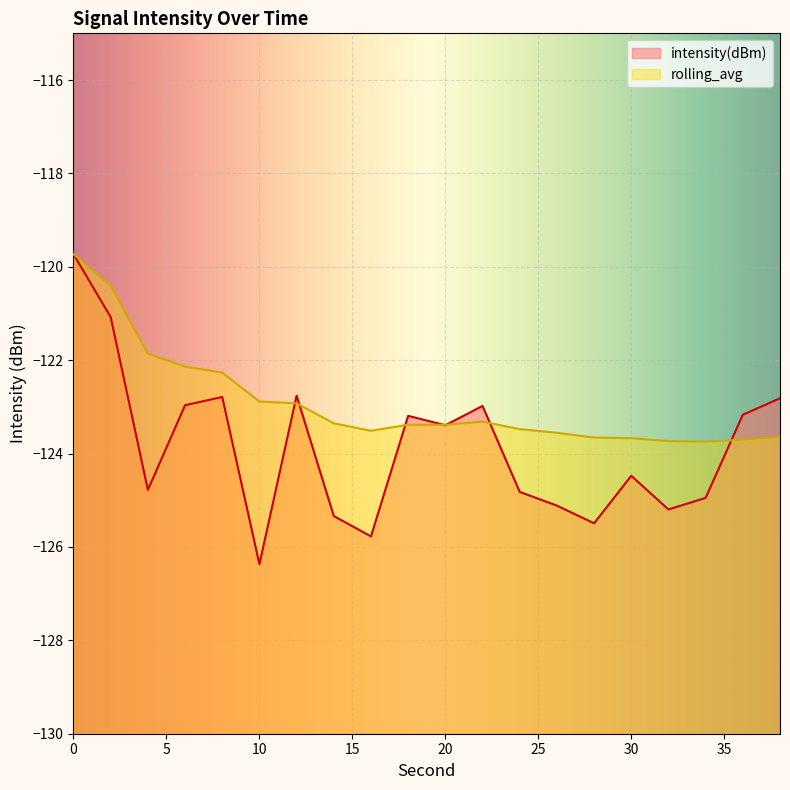

Which series has the widest spread of values?

intensity(dBm)